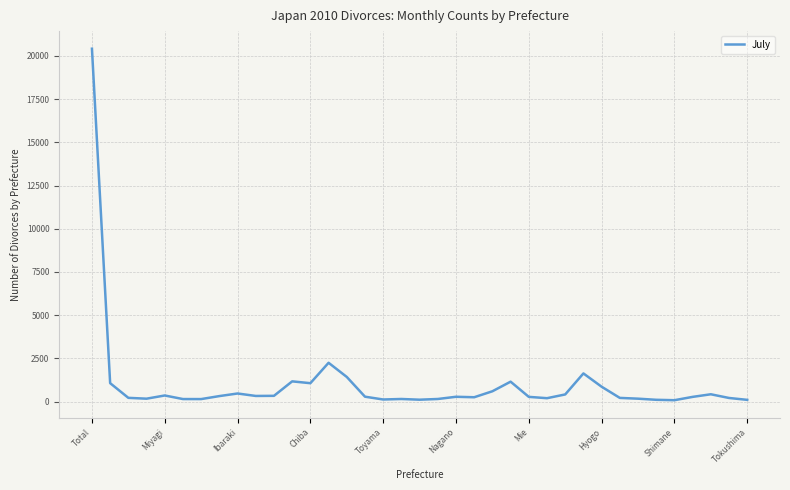

What is the maximum value shown in the chart?

20416